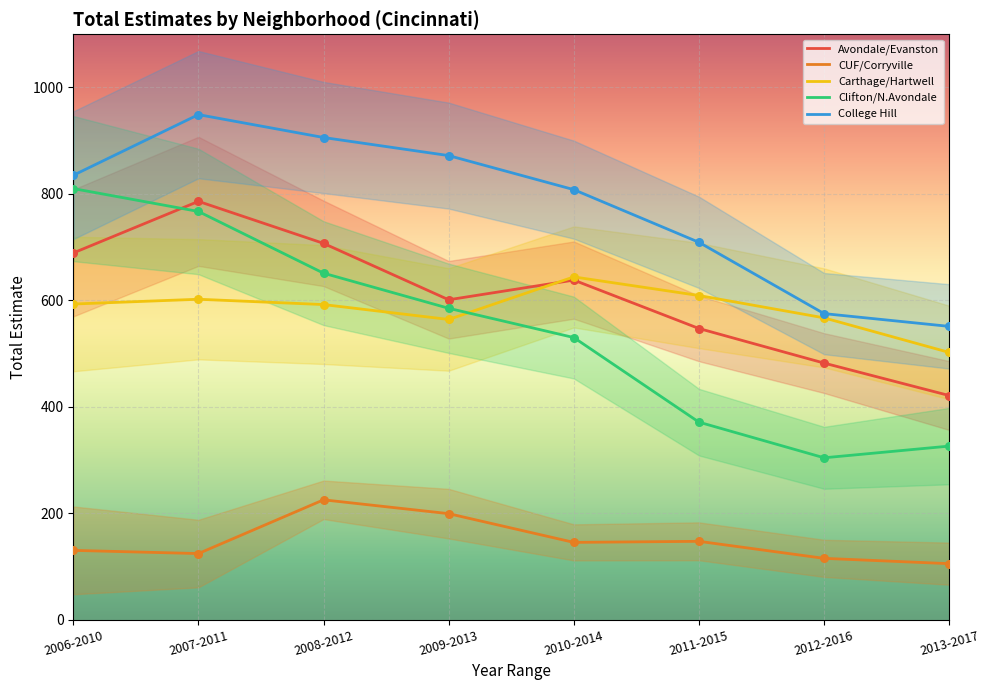

Is the value of Clifton/N.Avondale at 2012-2016 greater than the value of Avondale/Evanston at 2006-2010?

No